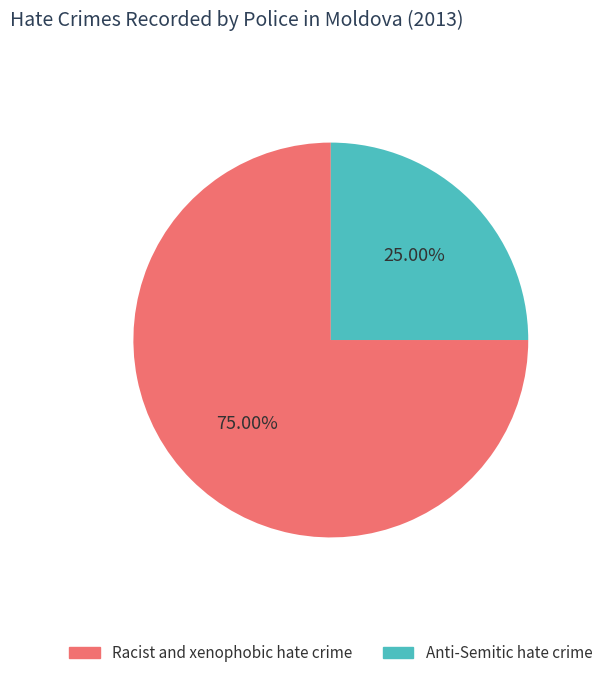

What percentage do Racist and xenophobic hate crime and Anti-Semitic hate crime together represent?

100.0%